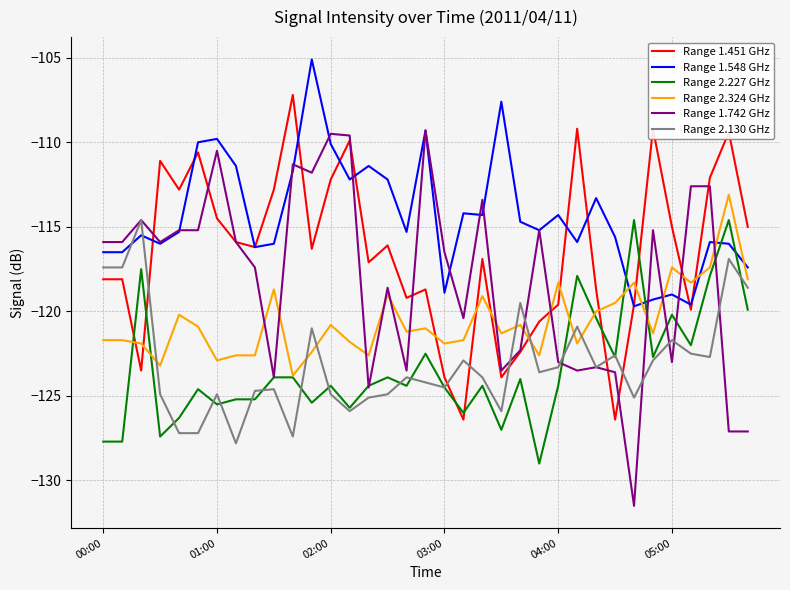

Which series has the largest total across all categories?

Range 1.548 GHz